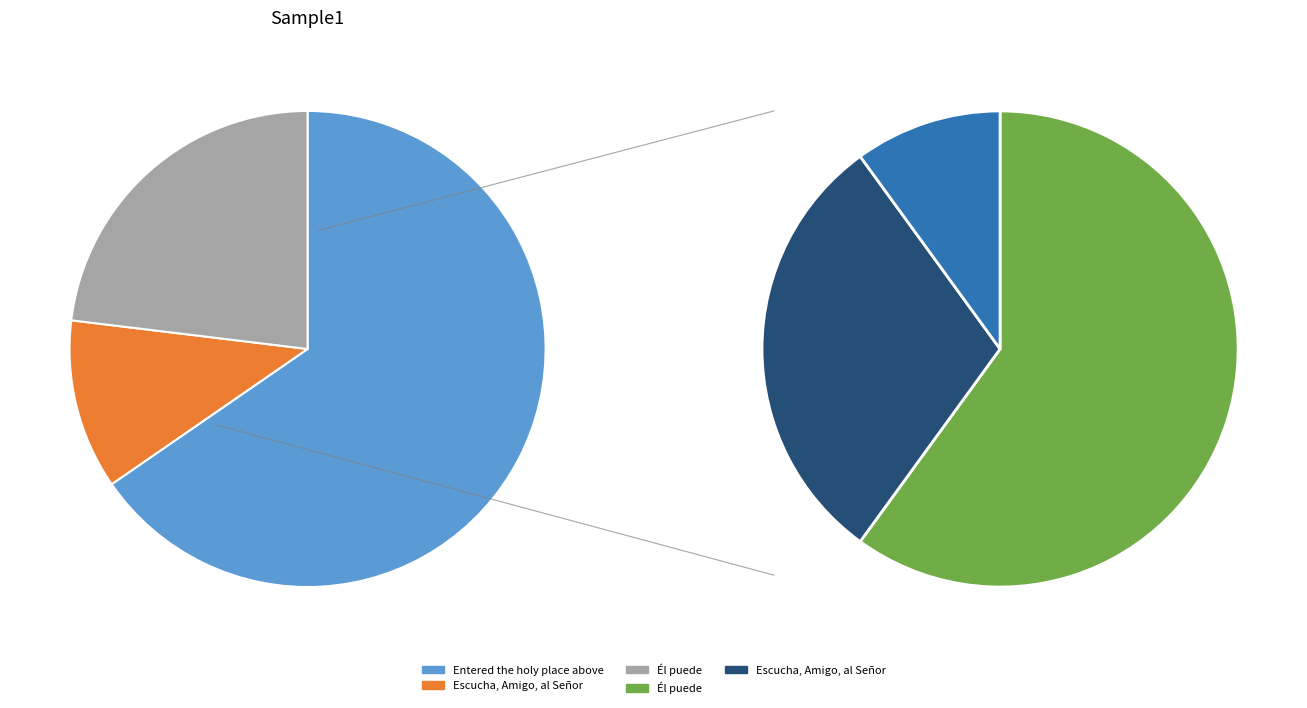

What is the majority slice?

Entered the holy place above